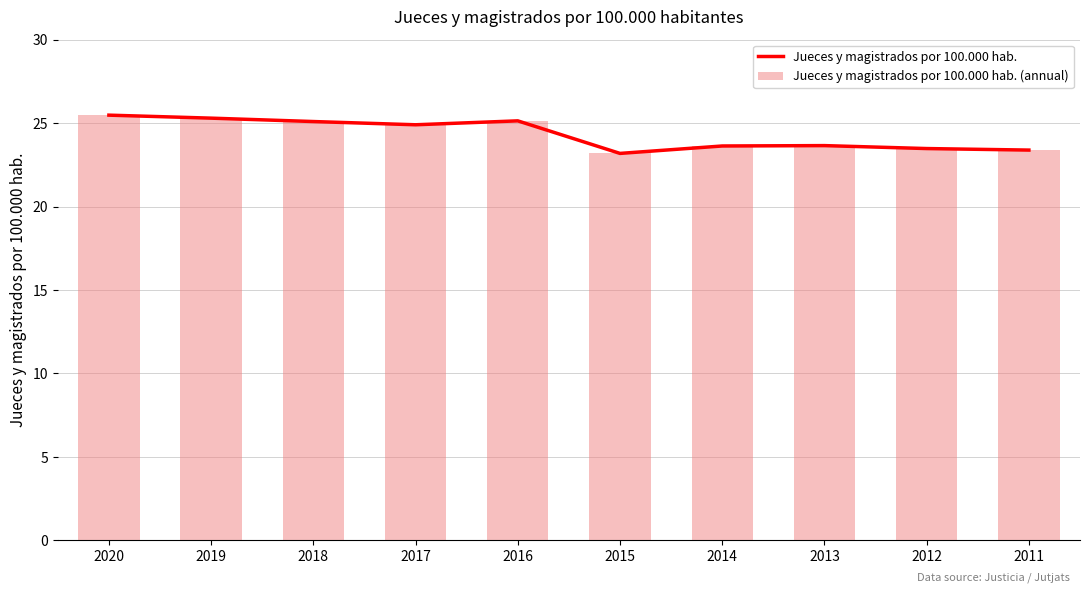

Reading right to left, transcribe all the data shown in this chart.

Jueces y magistrados por 100.000 hab.: 2011=23.4	2012=23.5	2013=23.6	2014=23.6	2015=23.2	2016=25.1	2017=24.9	2018=25.1	2019=25.3	2020=25.5
Jueces y magistrados por 100.000 hab. (annual): 2011=23.4	2012=23.5	2013=23.6	2014=23.6	2015=23.2	2016=25.1	2017=24.9	2018=25.1	2019=25.3	2020=25.5